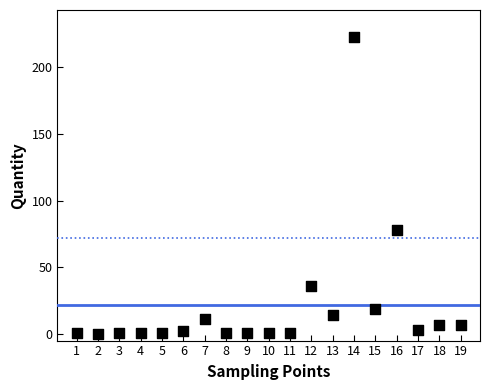

What is the range of Y values (max minus min)?

223